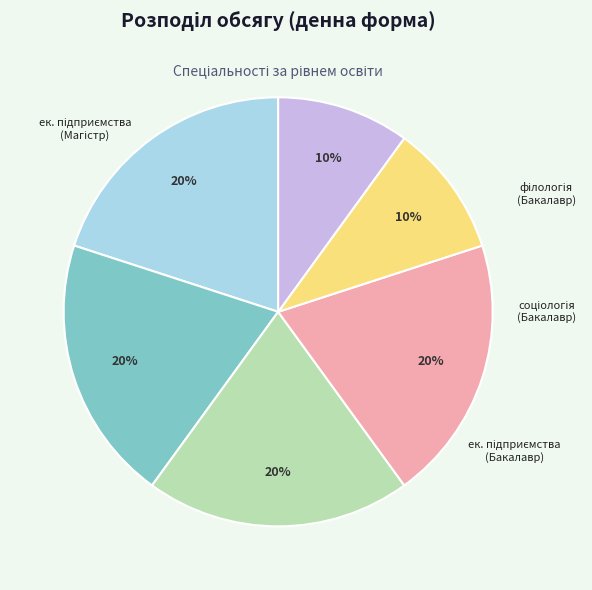

Is there any slice that represents more than half of the pie?

No